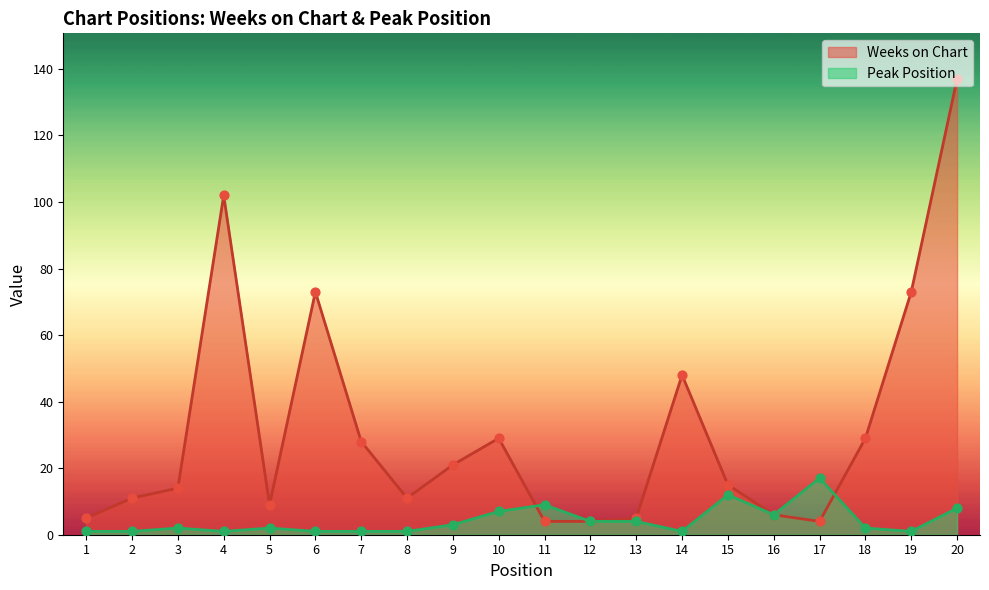

At how many categories does at least one series exceed 58?

4